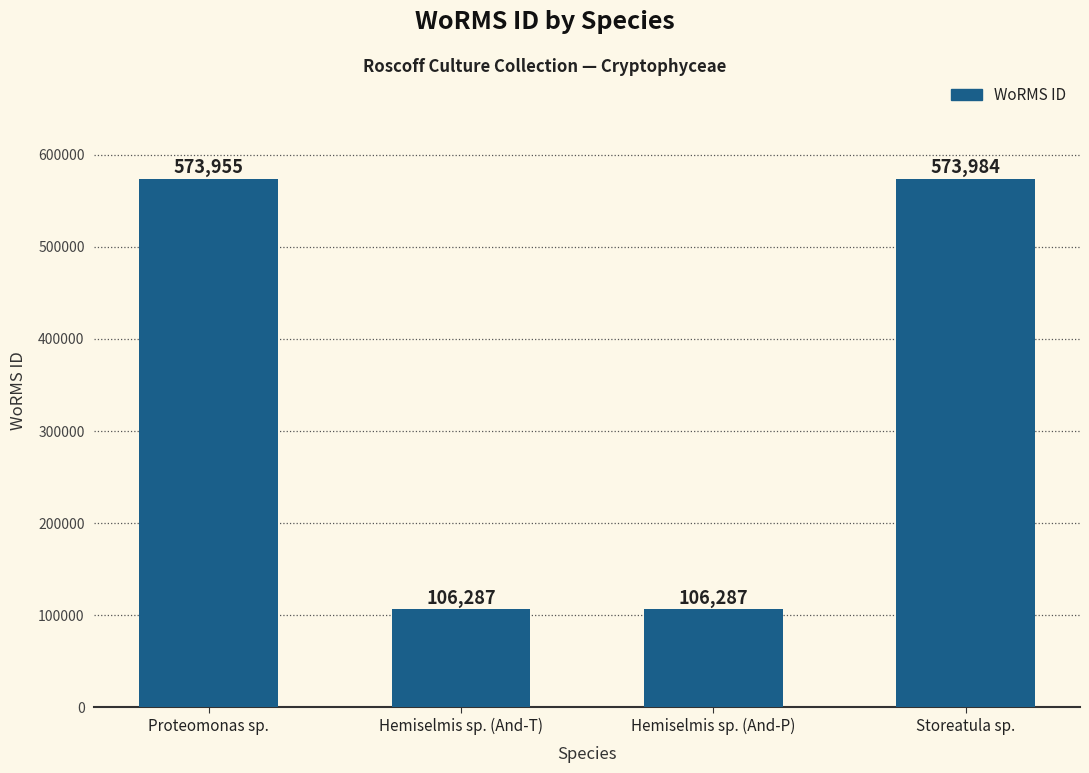

Which label corresponds to the largest value in the chart?

Storeatula sp.